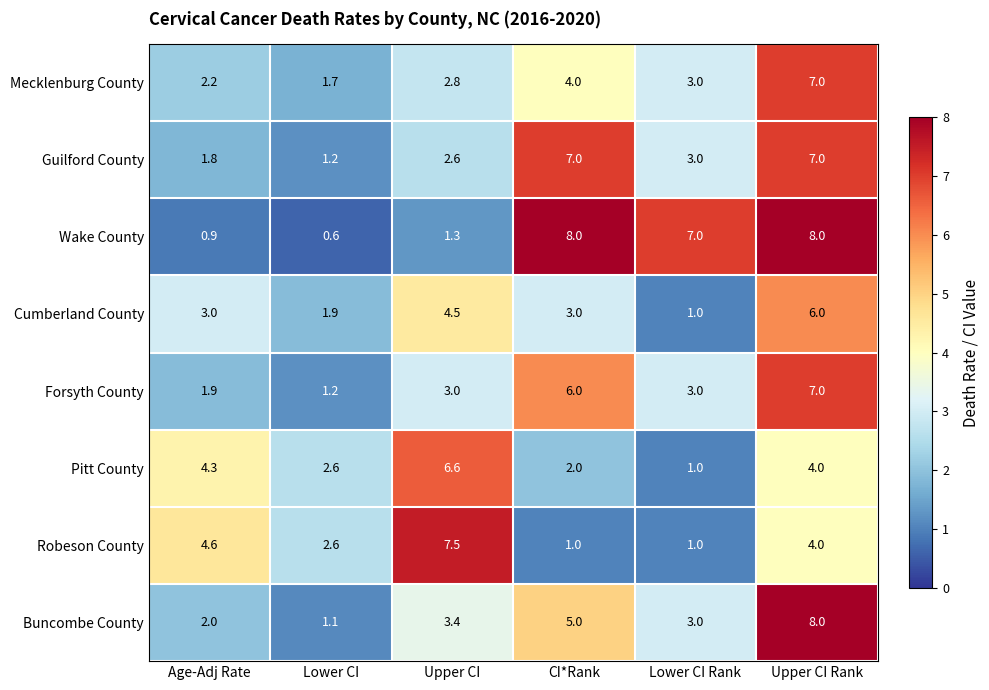

What is the approximate value of Robeson County at Lower CI?

2.6